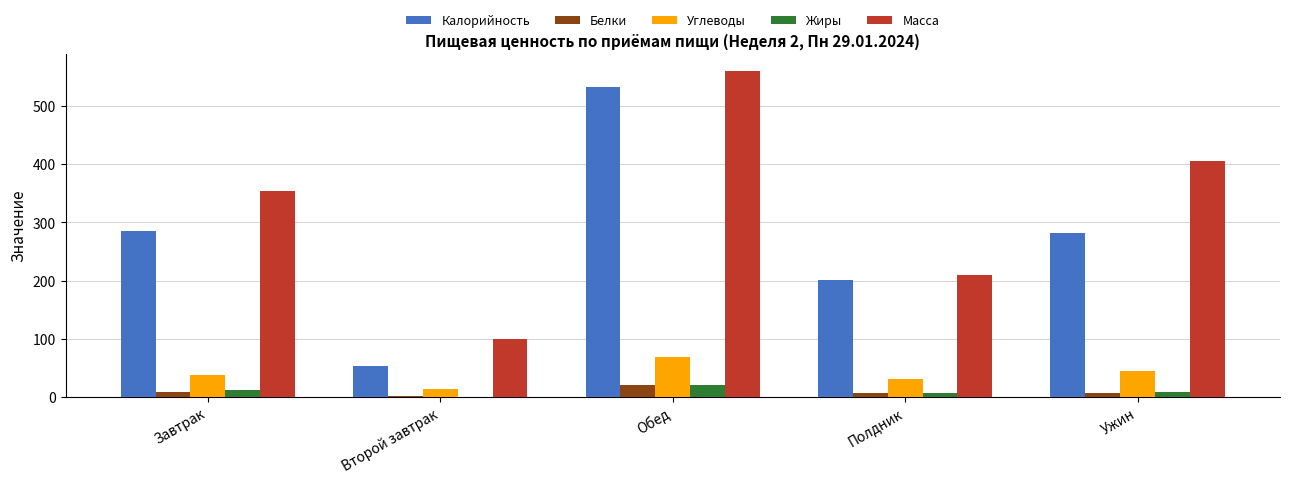

What is the average value of the Углеводы series?

38.5